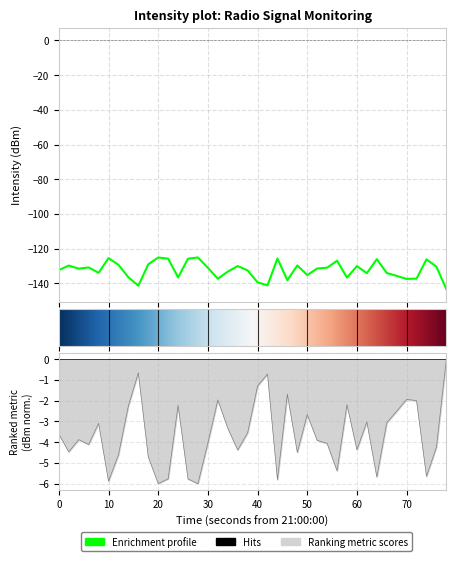

Is it true that the value at 20 is -230.0?

False